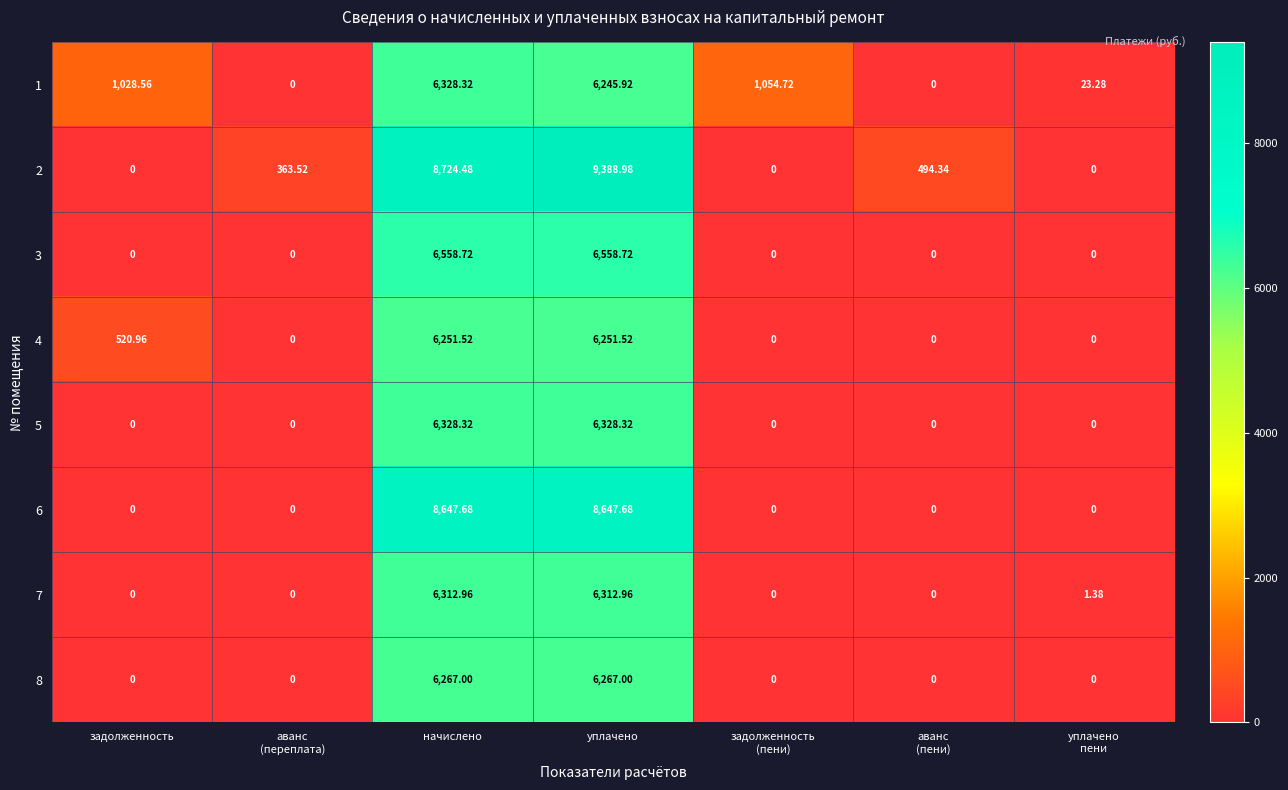

At which category is the sum across all series the highest?

уплачено